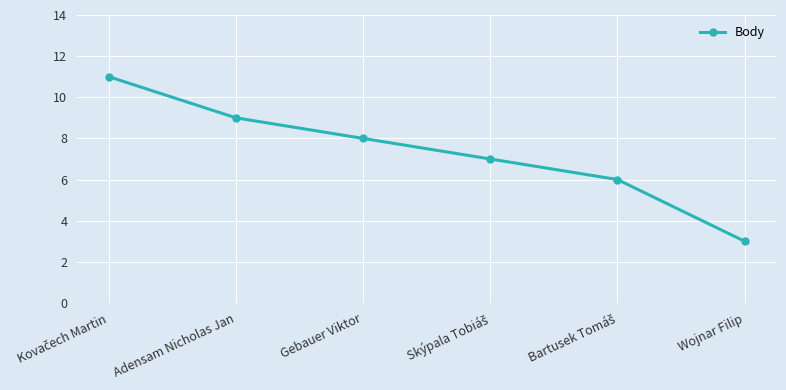

Count the number of categories in the chart.

6